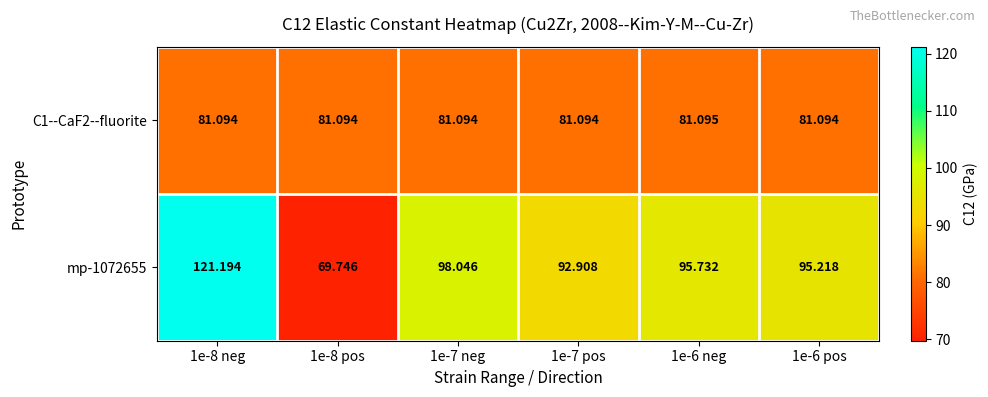

Is the value of mp-1072655 at 1e-7 pos greater than the value of C1--CaF2--fluorite at 1e-6 pos?

Yes